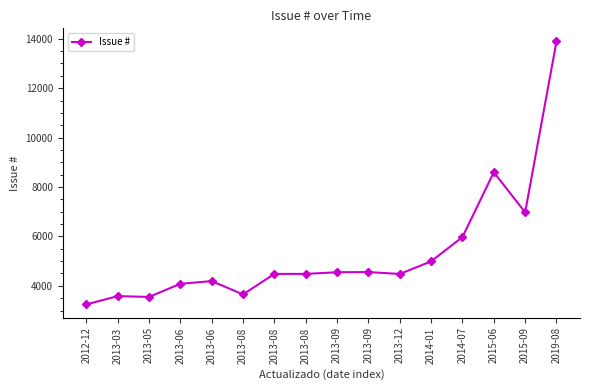

What is the sum of all values?

85294